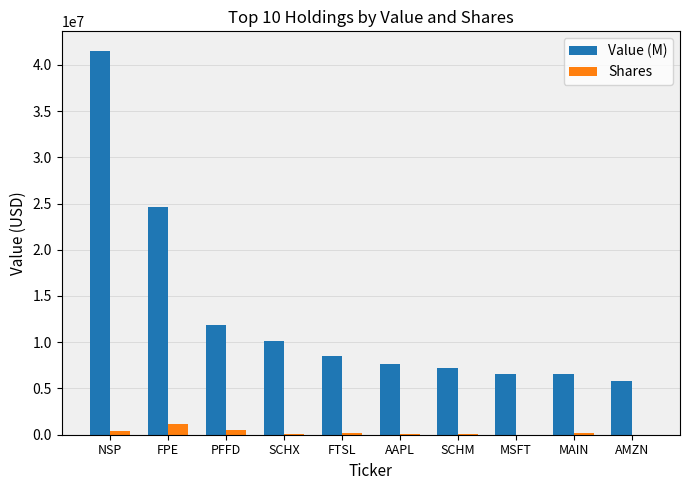

How many series are shown in this chart?

2